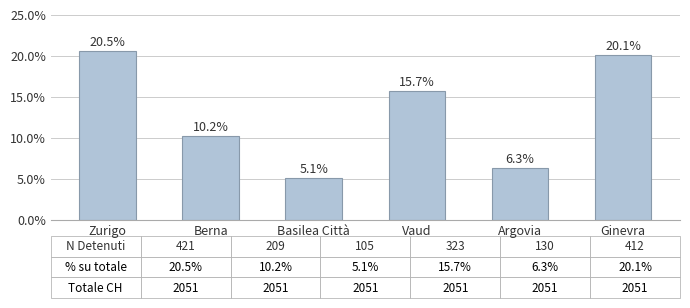

Count the number of data series in this chart.

1